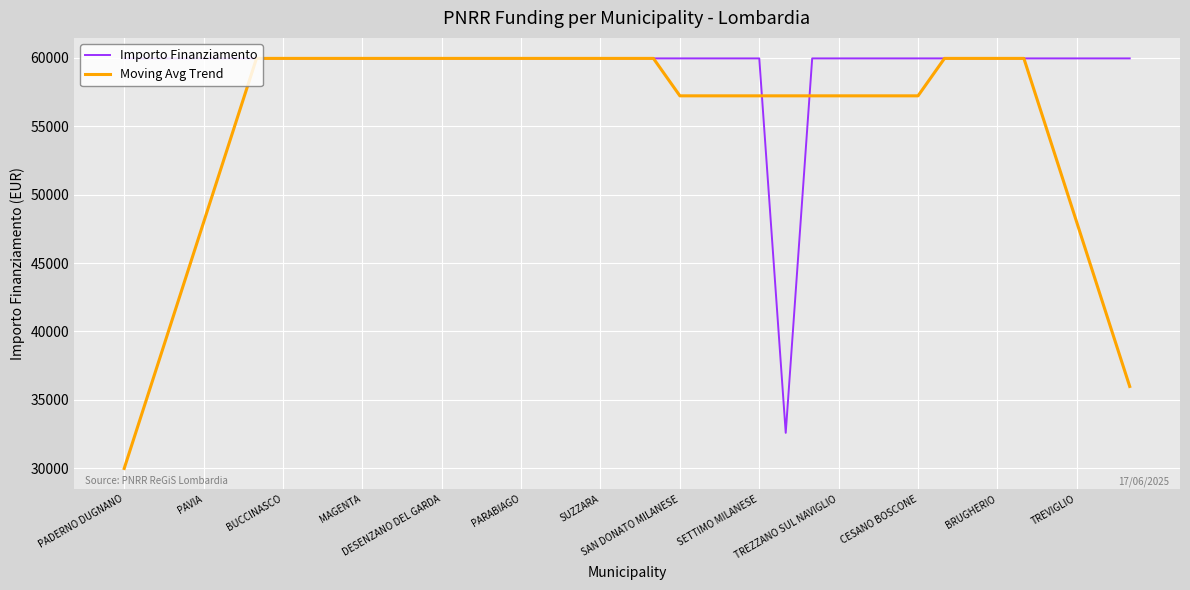

Which series has the widest spread of values?

Moving Avg Trend